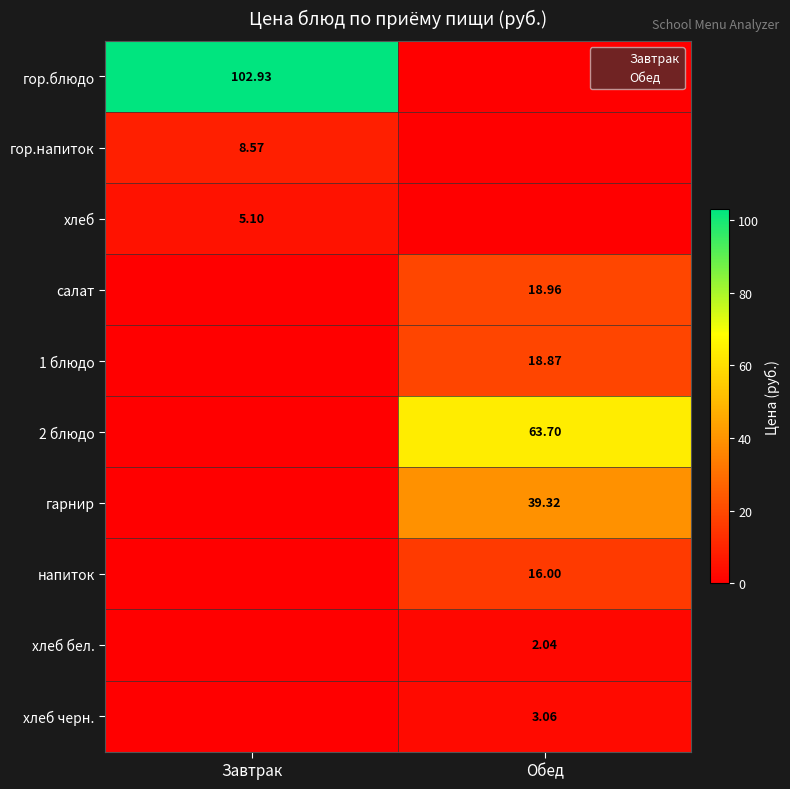

Is the value of 1 блюдо at Обед greater than the value of гор.блюдо at Завтрак?

No